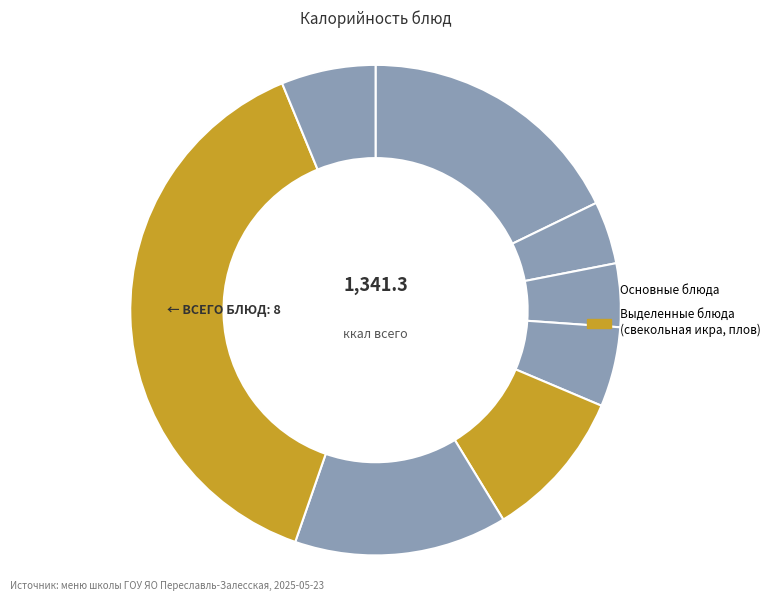

How many segments does this pie chart have?

8